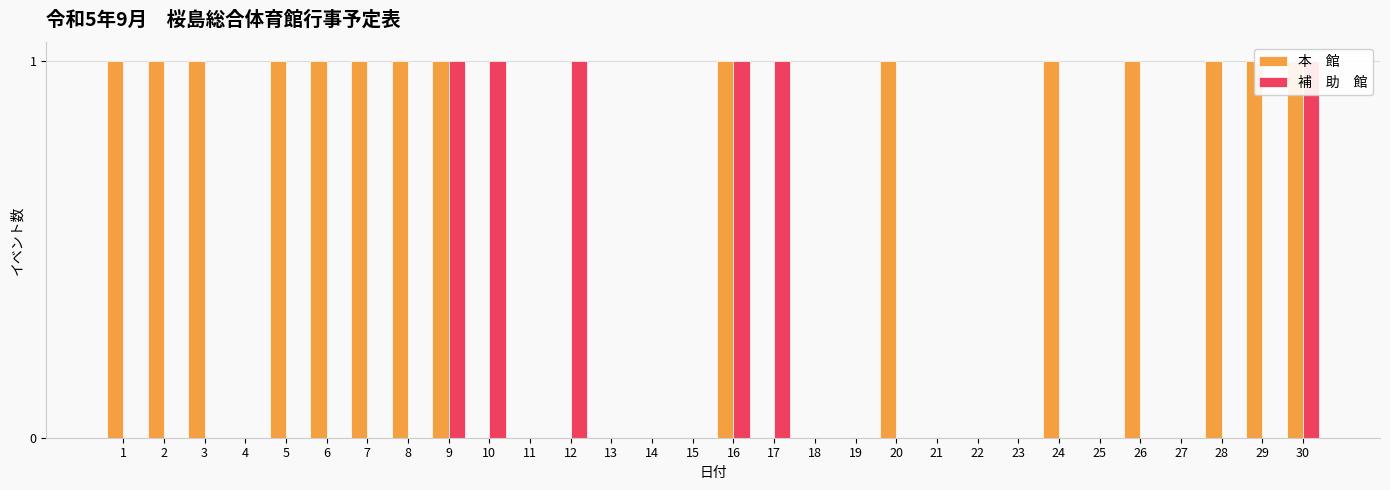

Which series has the largest total across all categories?

本　館